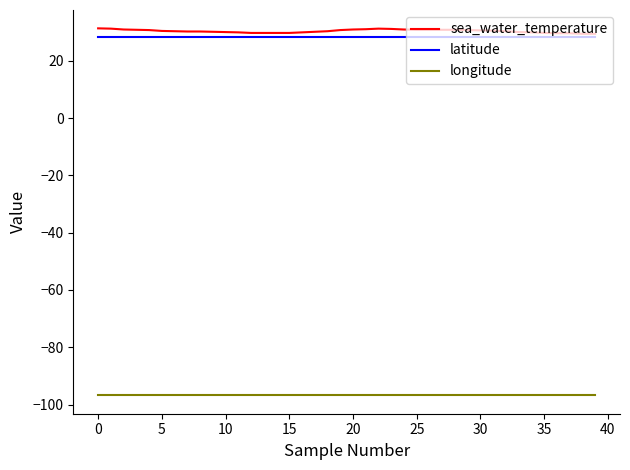

What is the lowest value of the longitude series?

-96.8